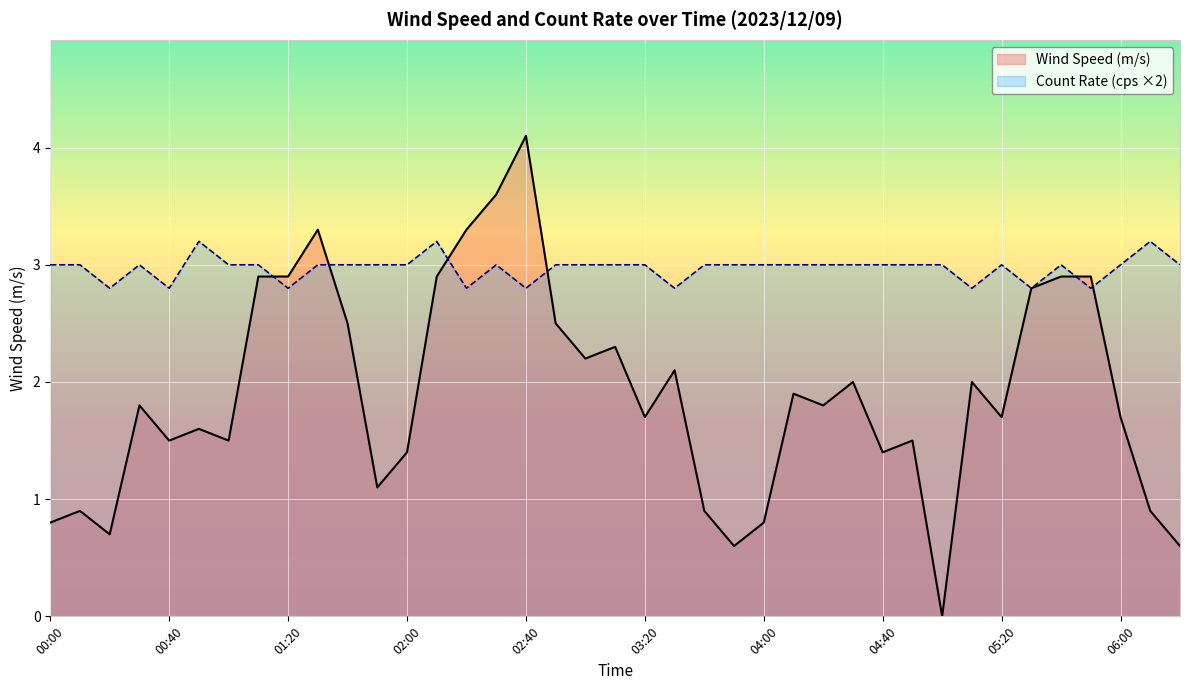

What position from the right is 13?

26